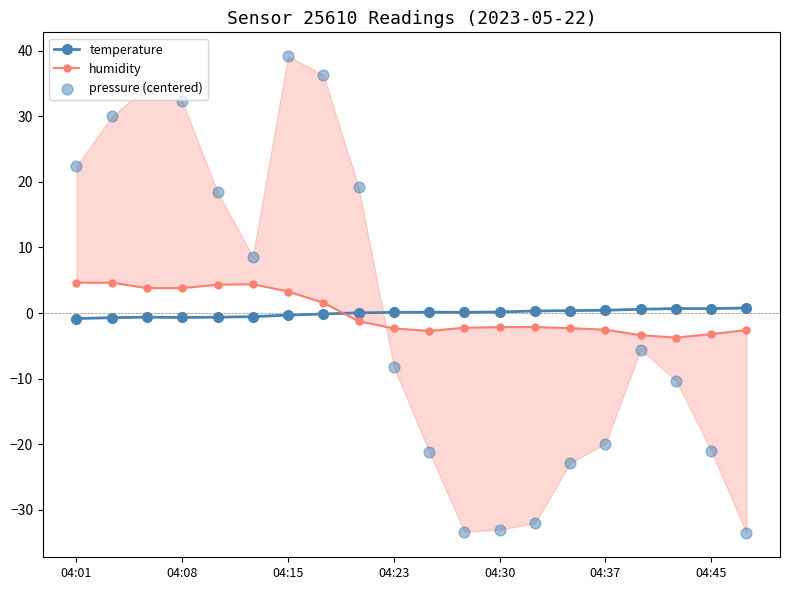

True or false: temperature has more than 0 points higher than both neighbors.

True